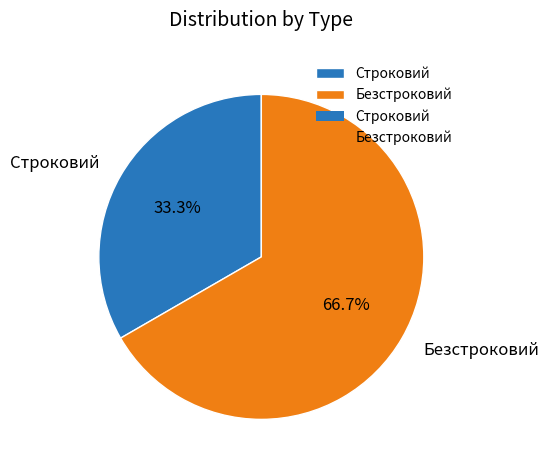

What is the largest slice in the pie chart?

Безстроковий